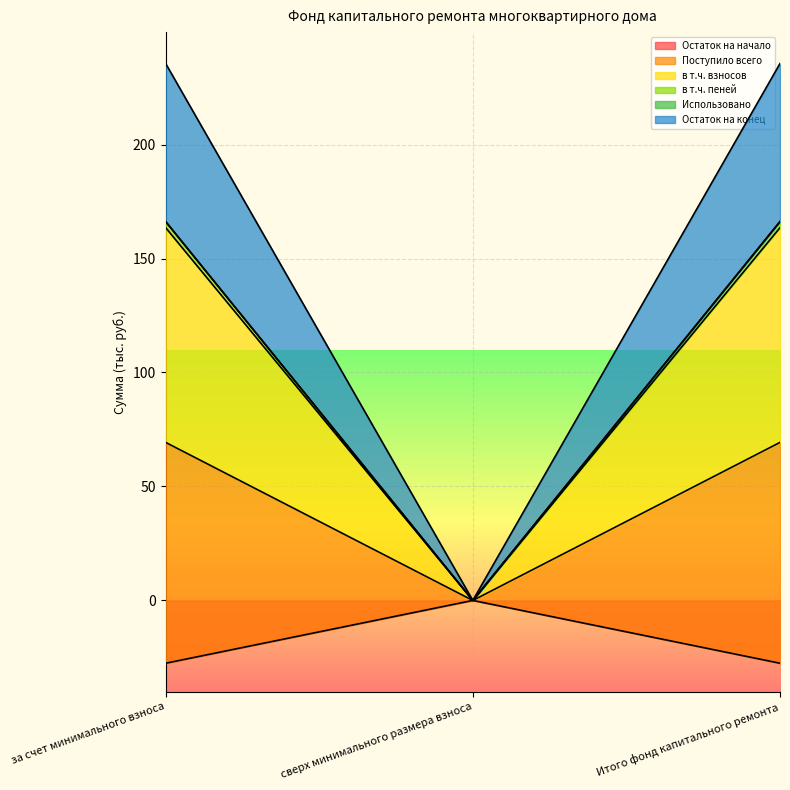

List the labels in order of Остаток на конец value, largest first.

за счет минимального взноса, Итого фонд капитального ремонта, сверх минимального размера взноса